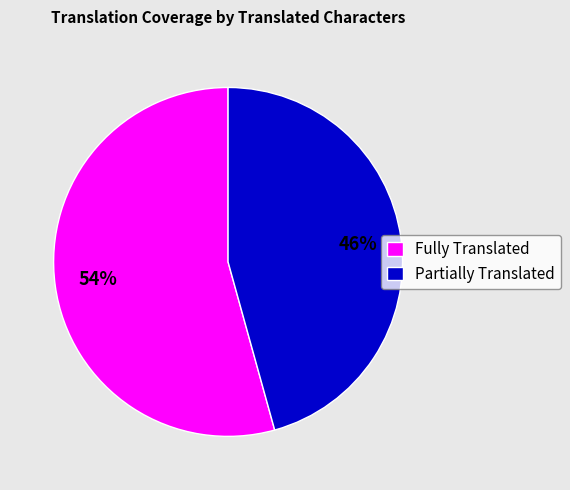

Which category has the biggest portion of the pie?

Fully Translated